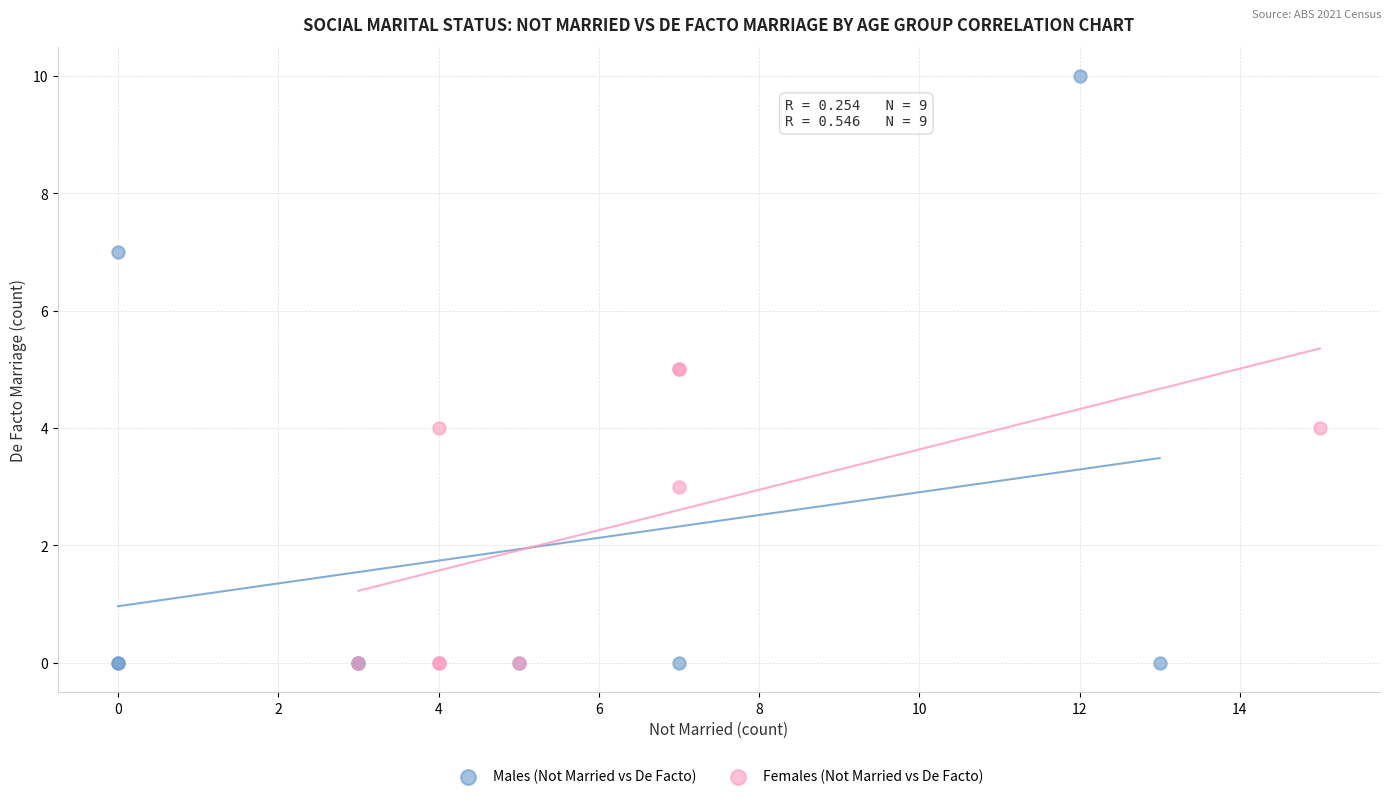

Which series has the widest spread of Y values?

Males (Not Married vs De Facto)